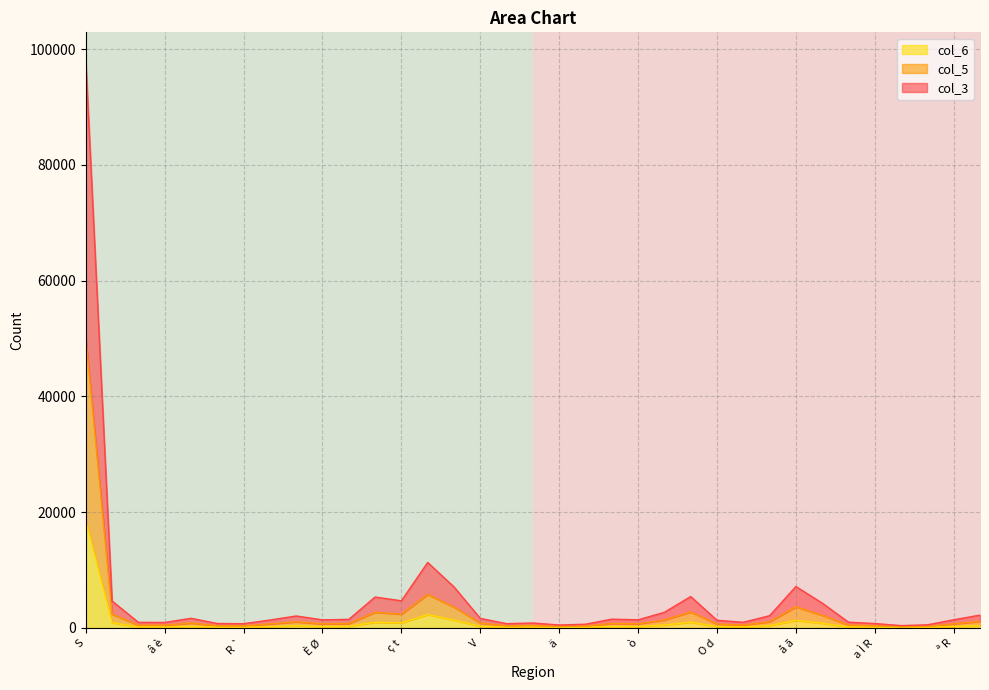

True or false: col_6 has a value of 30519 at S.

False